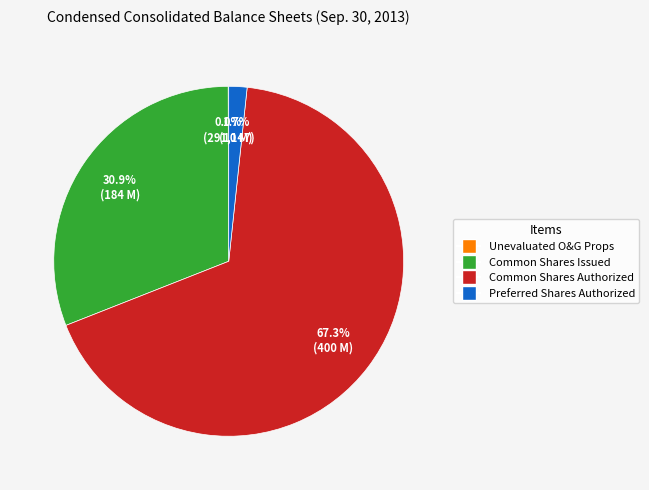

Does any single category account for the majority?

Yes